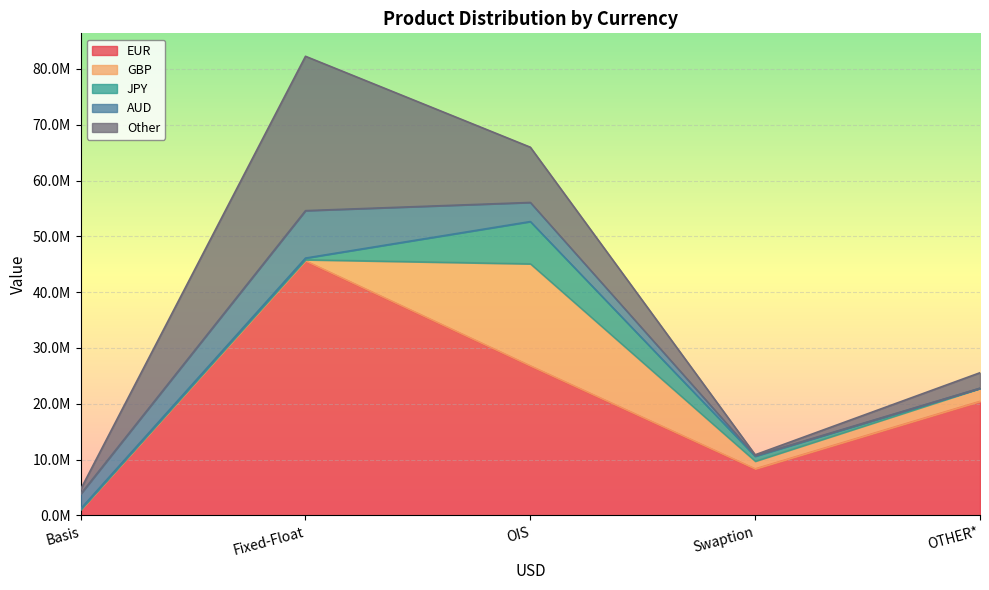

Between OIS and Swaption, which series saw the biggest shift?

EUR